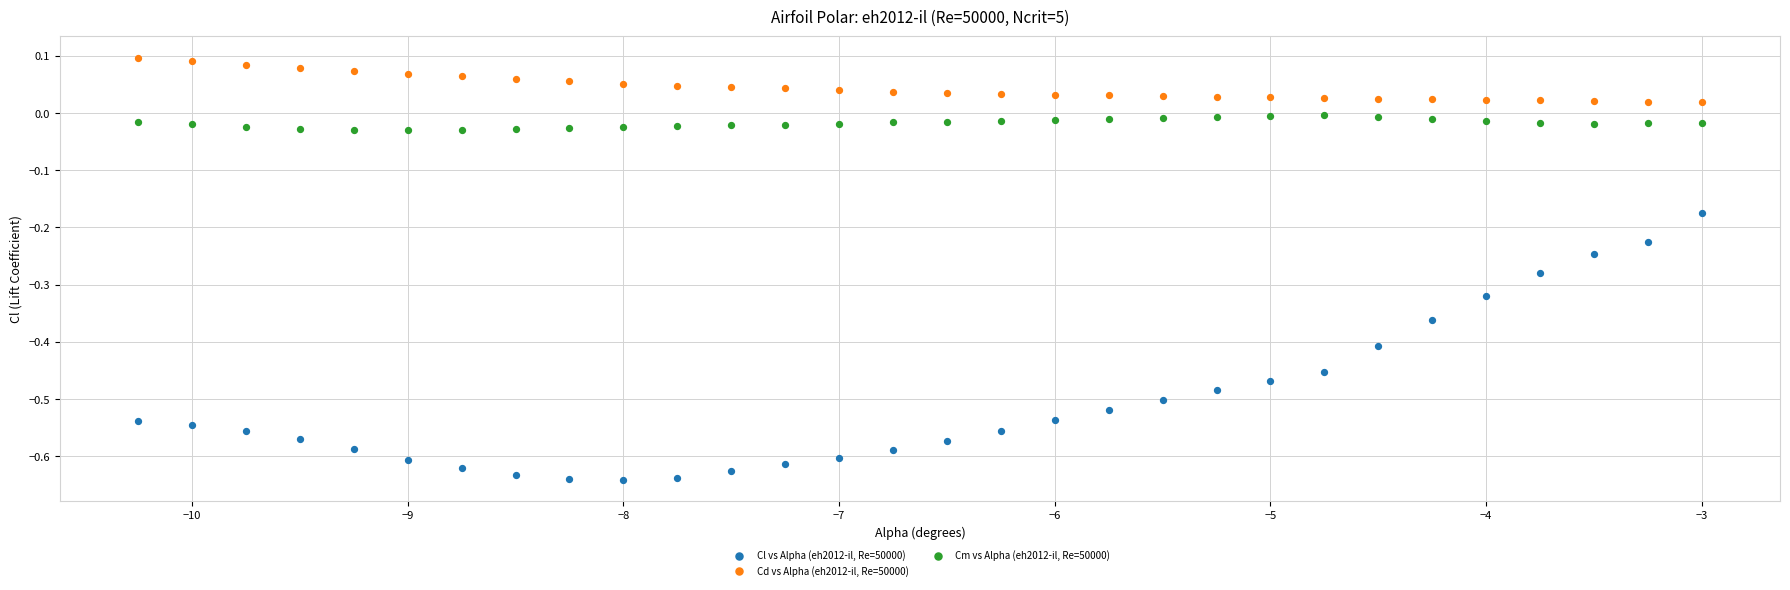

Across all data points, what is the range of X values (max minus min)?

7.2